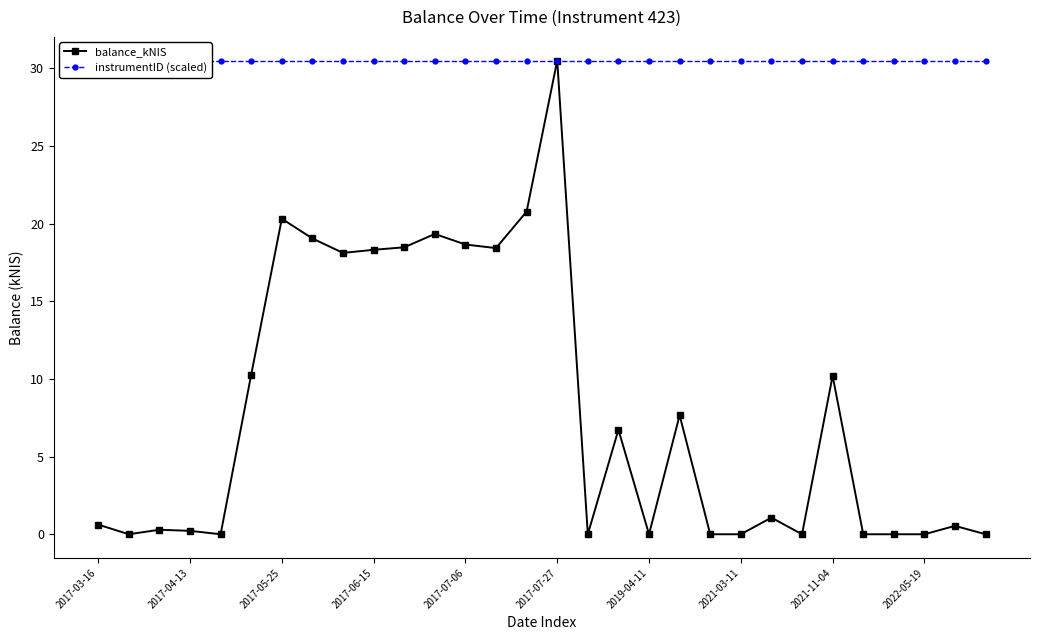

The value of balance_kNIS at 2019-04-11 is 12.6. True or false?

False